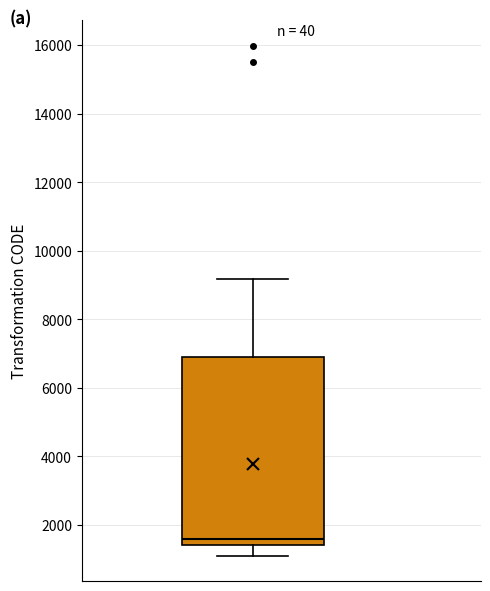

Where does the lower whisker of the box end on the y-axis? The values are not printed on the chart, so give them approximately, as read against the axis.

1200